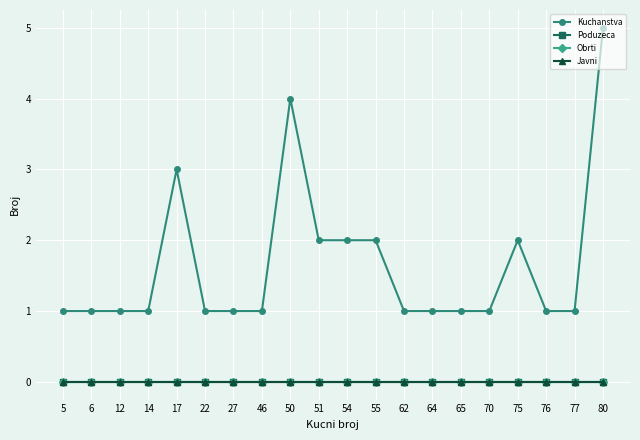

Reading left to right, extract all data points from this chart.

Kuchanstva: 5=1	6=1	12=1	14=1	17=3	22=1	27=1	46=1	50=4	51=2	54=2	55=2	62=1	64=1	65=1	70=1	75=2	76=1	77=1	80=5
Poduzeca: 5=0	6=0	12=0	14=0	17=0	22=0	27=0	46=0	50=0	51=0	54=0	55=0	62=0	64=0	65=0	70=0	75=0	76=0	77=0	80=0
Obrti: 5=0	6=0	12=0	14=0	17=0	22=0	27=0	46=0	50=0	51=0	54=0	55=0	62=0	64=0	65=0	70=0	75=0	76=0	77=0	80=0
Javni: 5=0	6=0	12=0	14=0	17=0	22=0	27=0	46=0	50=0	51=0	54=0	55=0	62=0	64=0	65=0	70=0	75=0	76=0	77=0	80=0